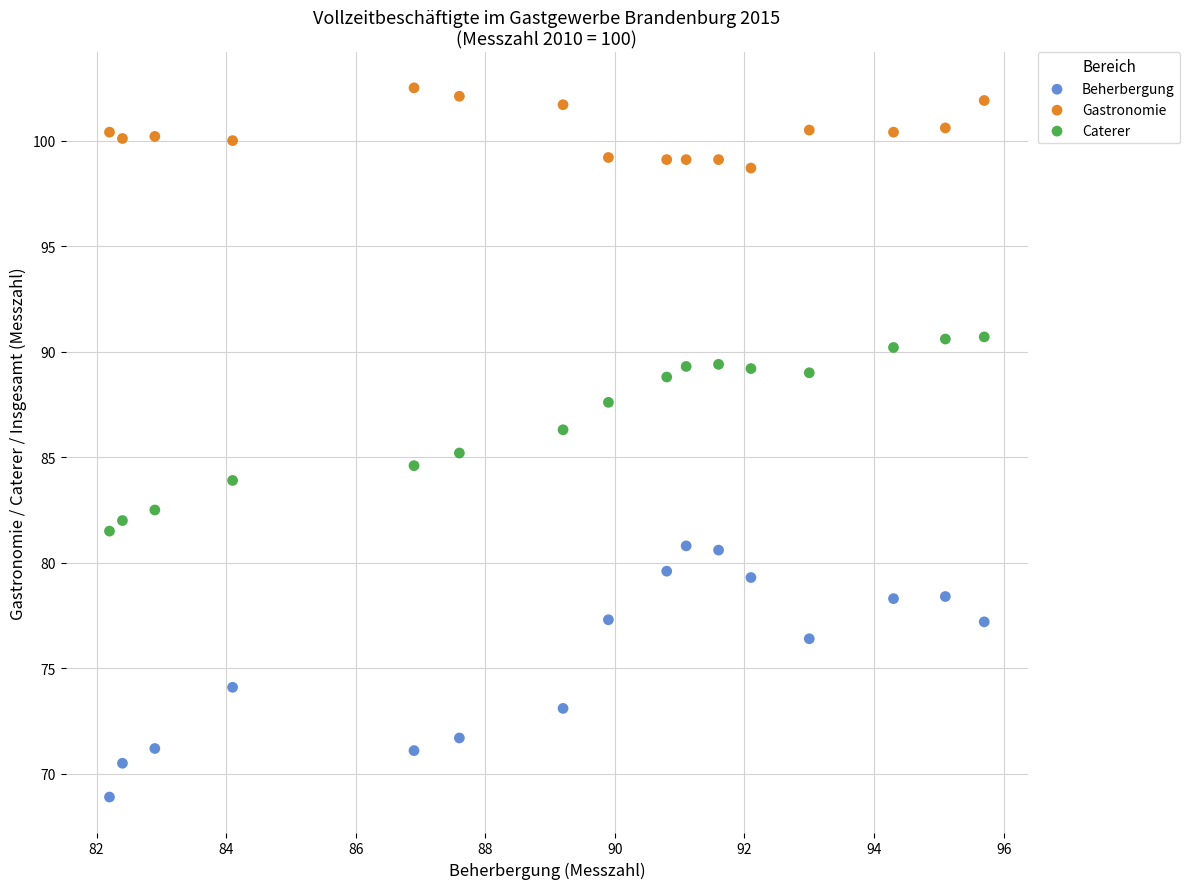

Across all data points, what is the range of X values (max minus min)?

13.5